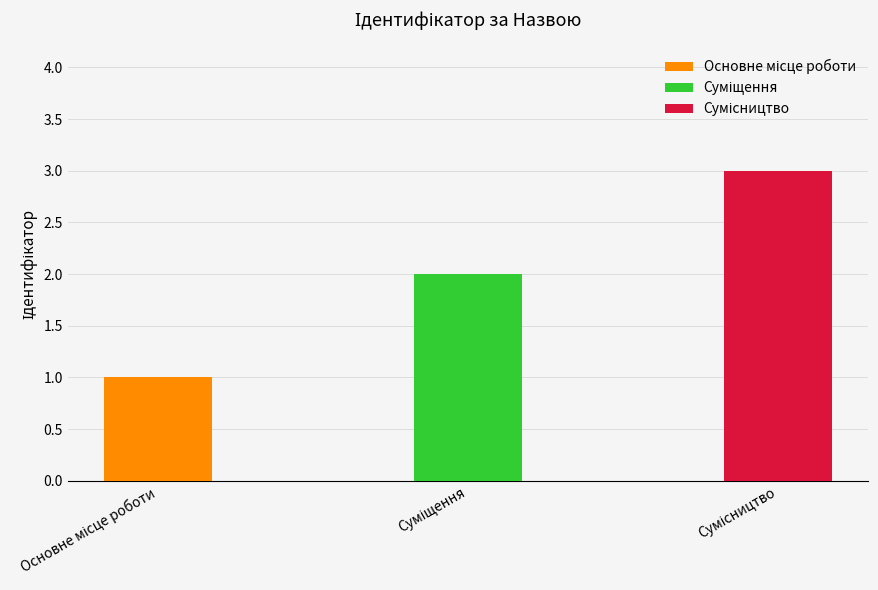

Count the values in the range 1 to 3.

3